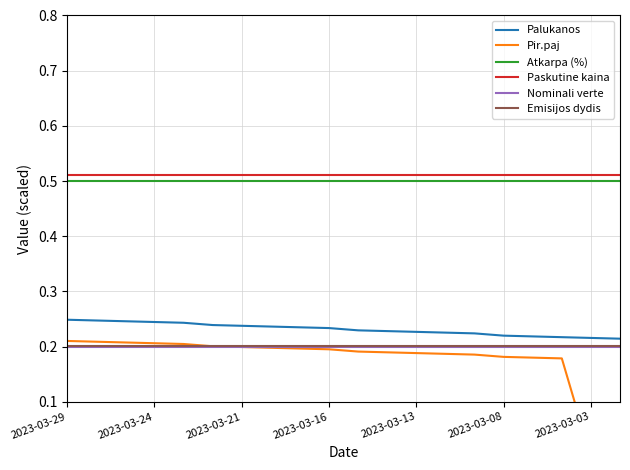

True or false: Atkarpa (%) and Emisijos dydis intersect in this chart.

False